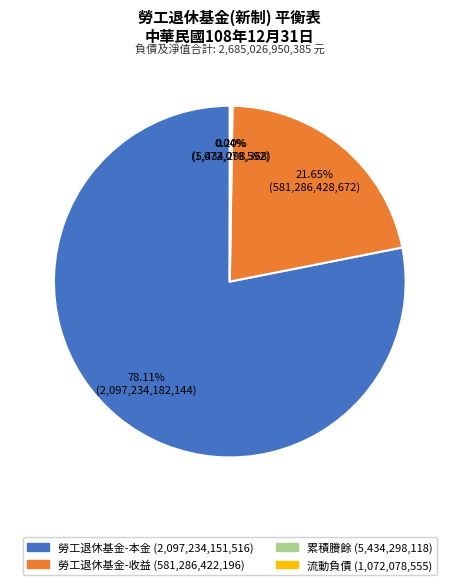

Which slice represents more than half of the pie?

勞工退休基金-本金